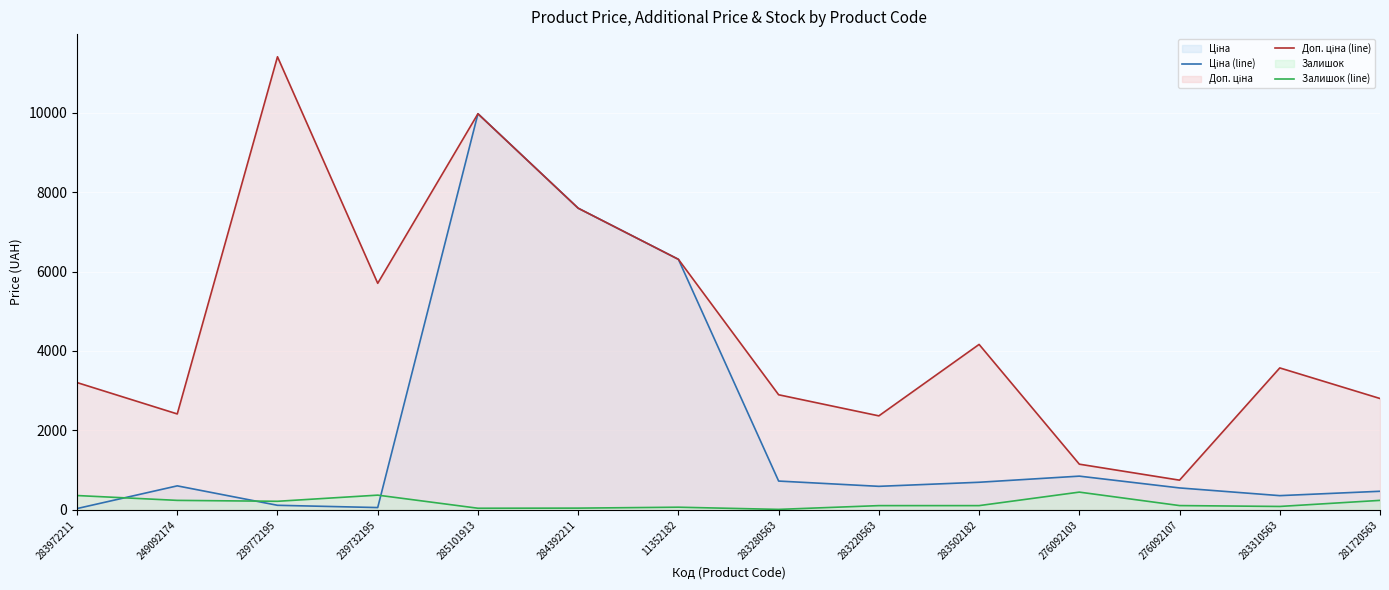

True or false: Ціна (line) and Доп. ціна (line) intersect in this chart.

False